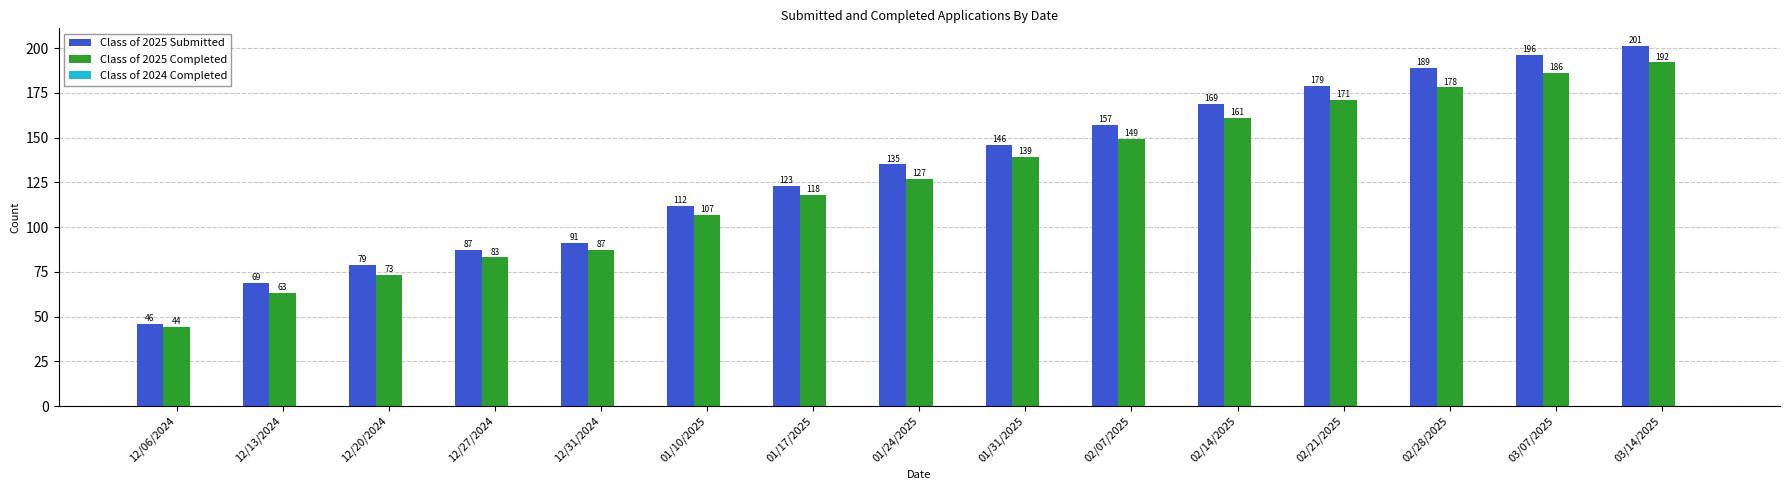

List the series in order of their peak value, lowest first.

Class of 2025 Completed, Class of 2025 Submitted